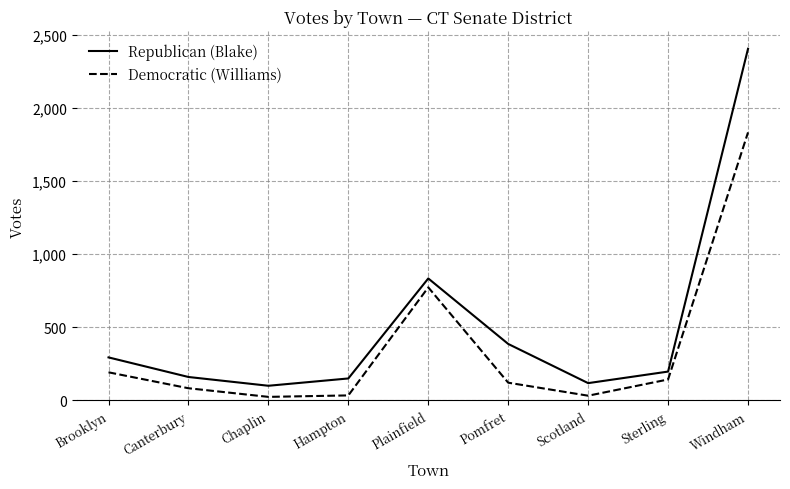

At which label does Democratic (Williams) first exceed 121?

Brooklyn